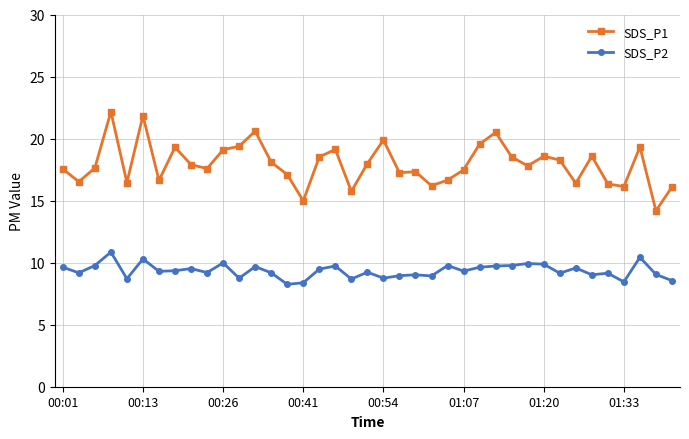

True or false: SDS_P2 and SDS_P1 intersect in this chart.

False